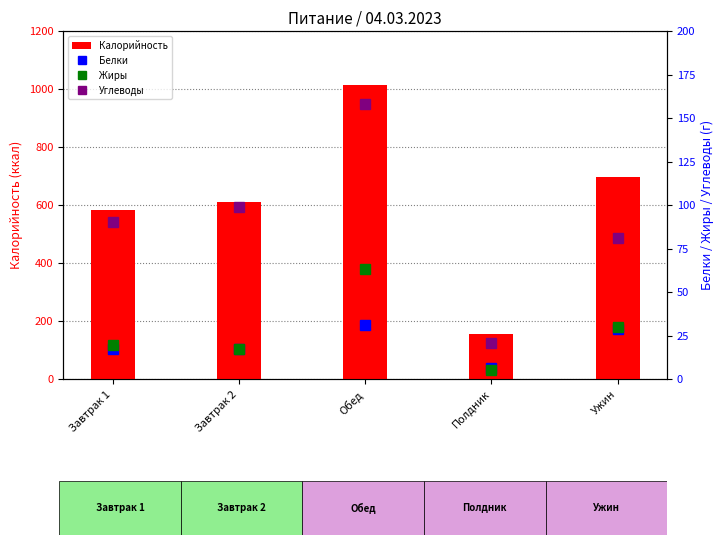

Reading left to right, what are all the values shown in this chart?

Калорийность: 583.5	610.0	1013.0	154.0	698.0
Белки: 17.5	17.0	31.0	6.2	29.0
Жиры: 19.4	17.0	63.0	5.0	30.0
Углеводы: 90.3	99.0	158.0	20.9	81.0